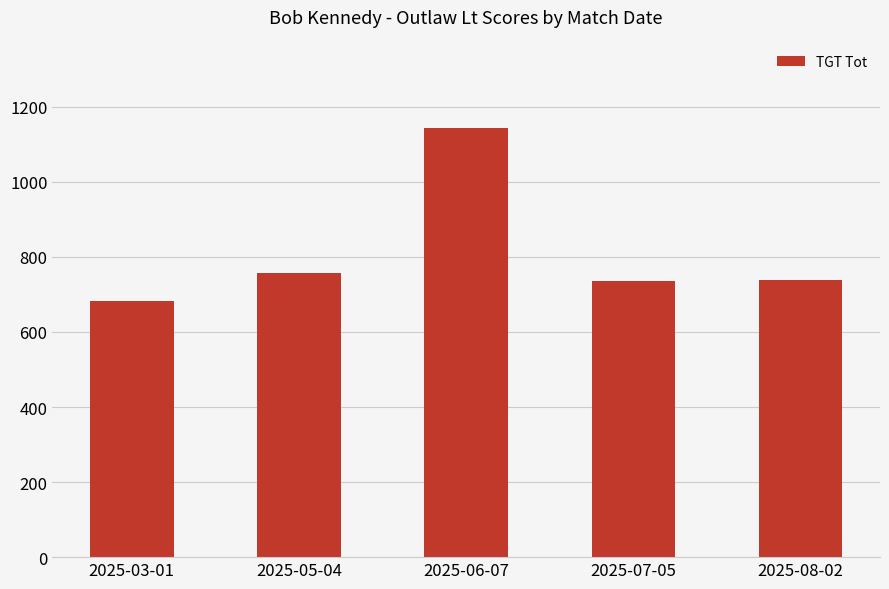

Is it true that the value at 2025-05-04 is 757?

True